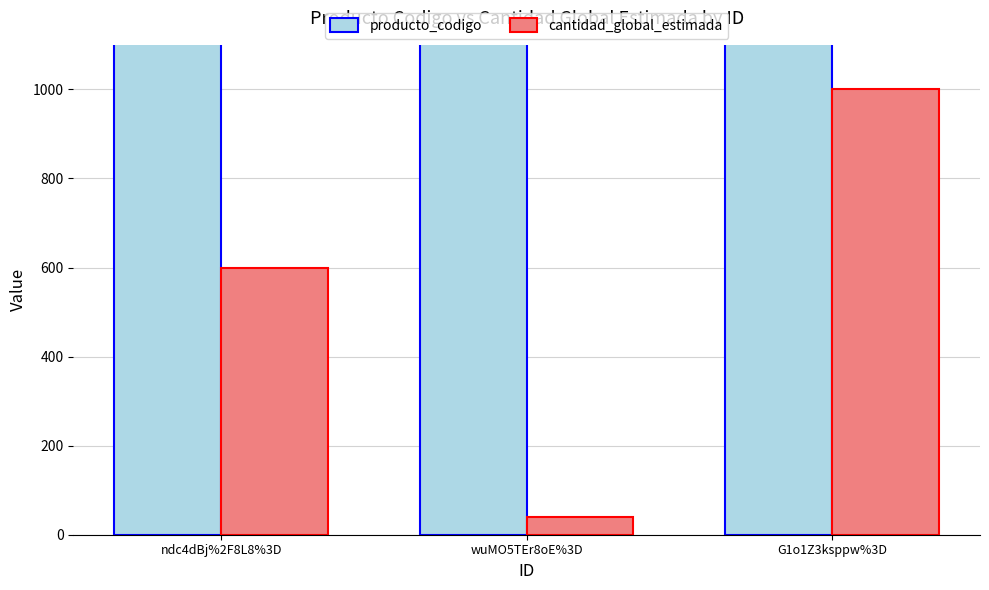

What are all the series names shown in the legend?

producto_codigo, cantidad_global_estimada